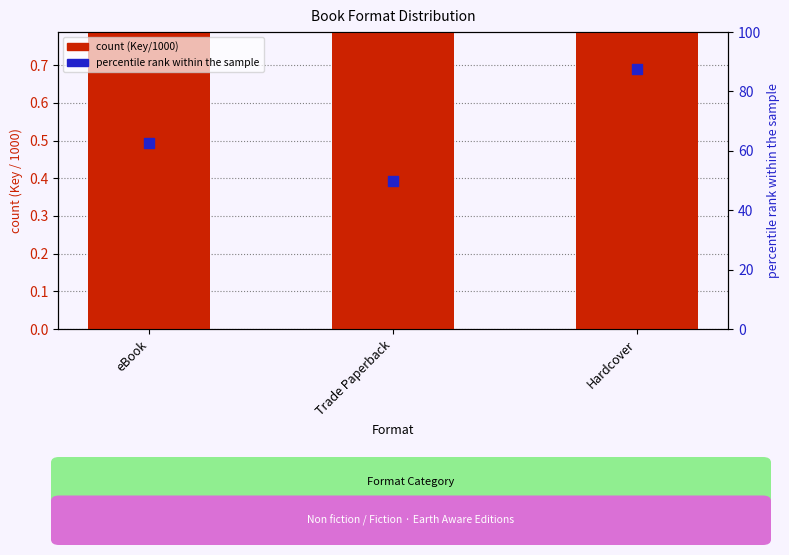

Which series contains the highest Y value?

count (Key/1000)